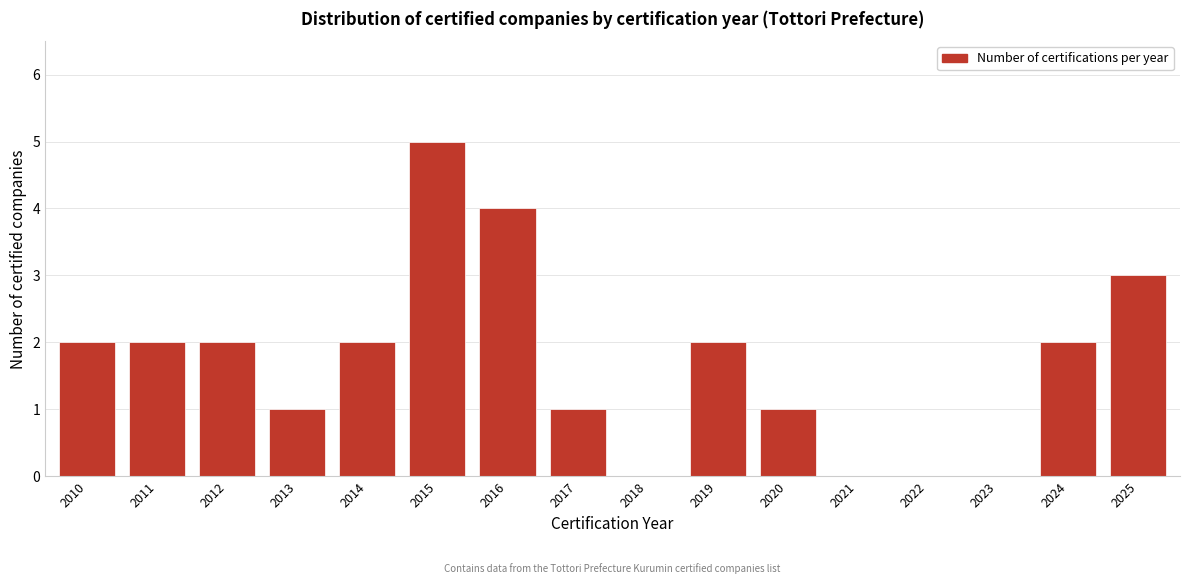

Reading right to left, extract all data points from this chart.

2025=3	2024=2	2023=0	2022=0	2021=0	2020=1	2019=2	2018=0	2017=1	2016=4	2015=5	2014=2	2013=1	2012=2	2011=2	2010=2